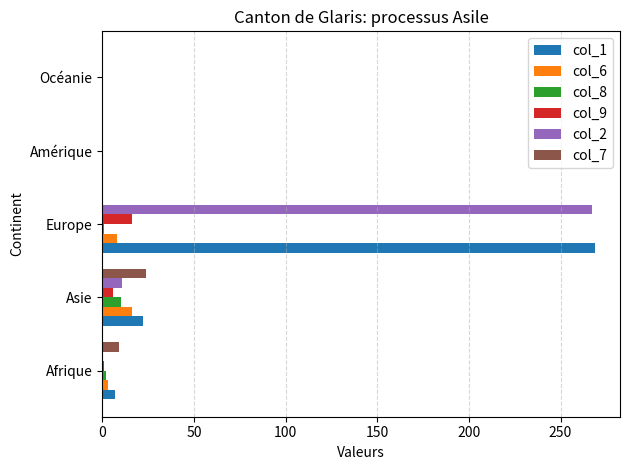

Count the number of categories in the chart.

5